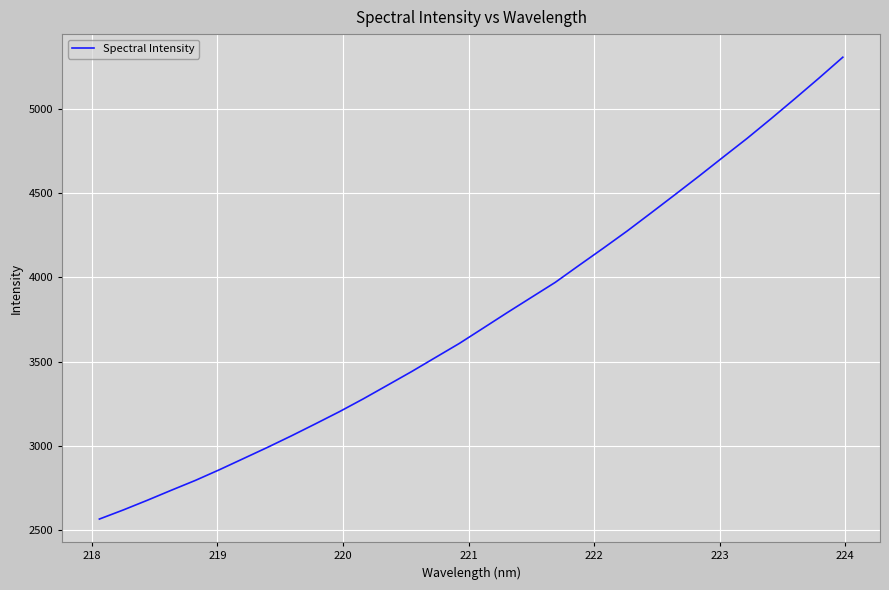

What is the difference between the maximum and minimum values?

2737.3